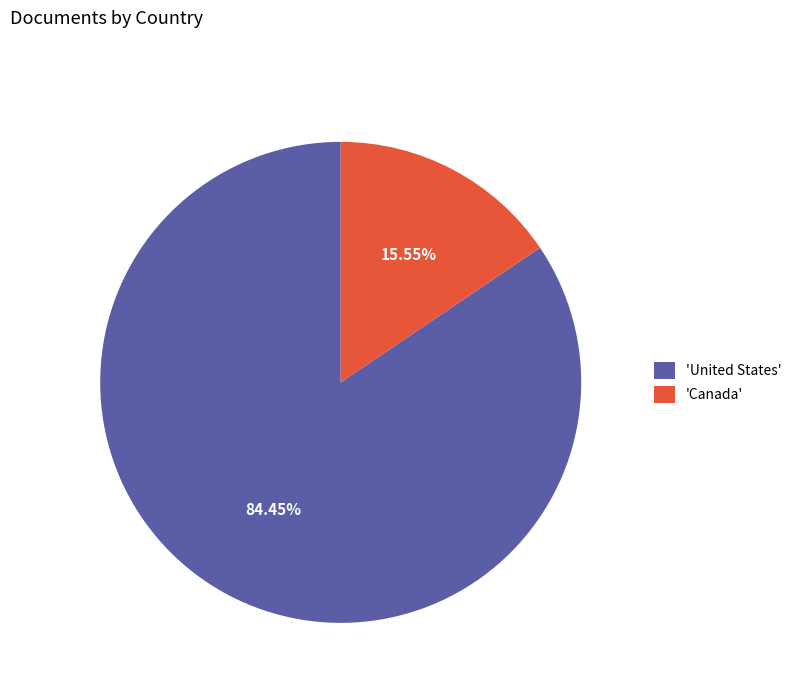

Do 'United States' and 'Canada' together represent more than half of the pie?

Yes